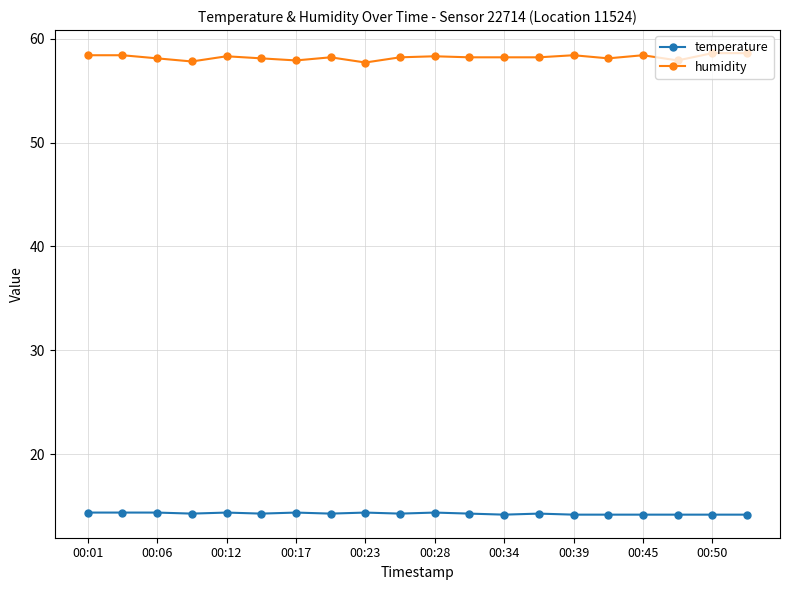

True or false: temperature and humidity intersect in this chart.

False